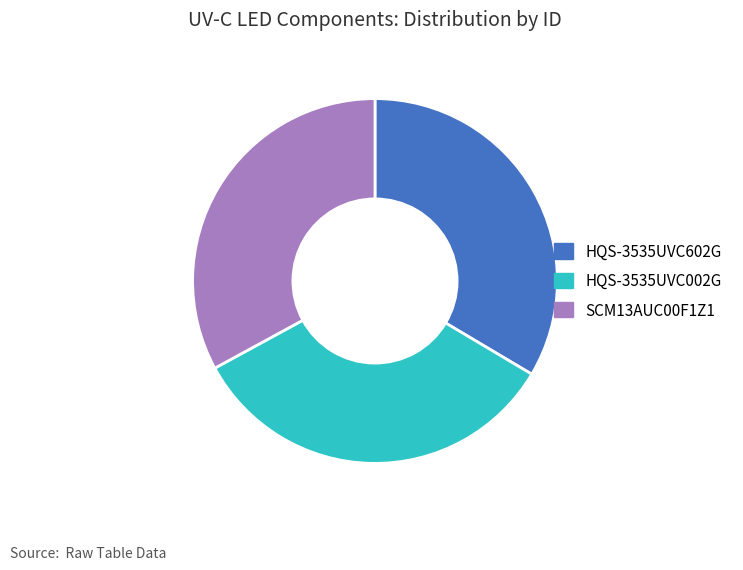

Approximately how many times larger is the value at HQS-3535UVC602G compared to SCM13AUC00F1Z1?

1.0